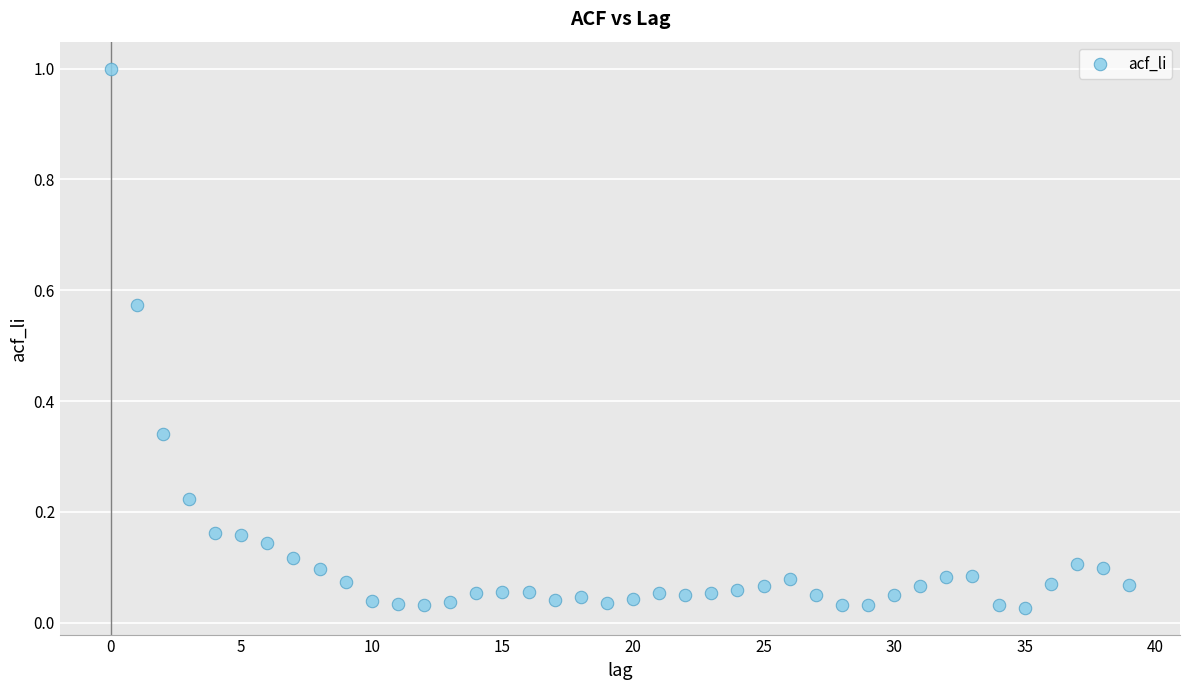

What is the range of Y values (max minus min)?

1.0